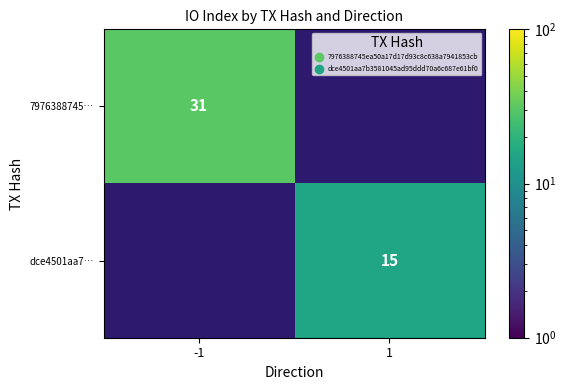

True or false: 7976388745… has a value of 9 at -1.

False